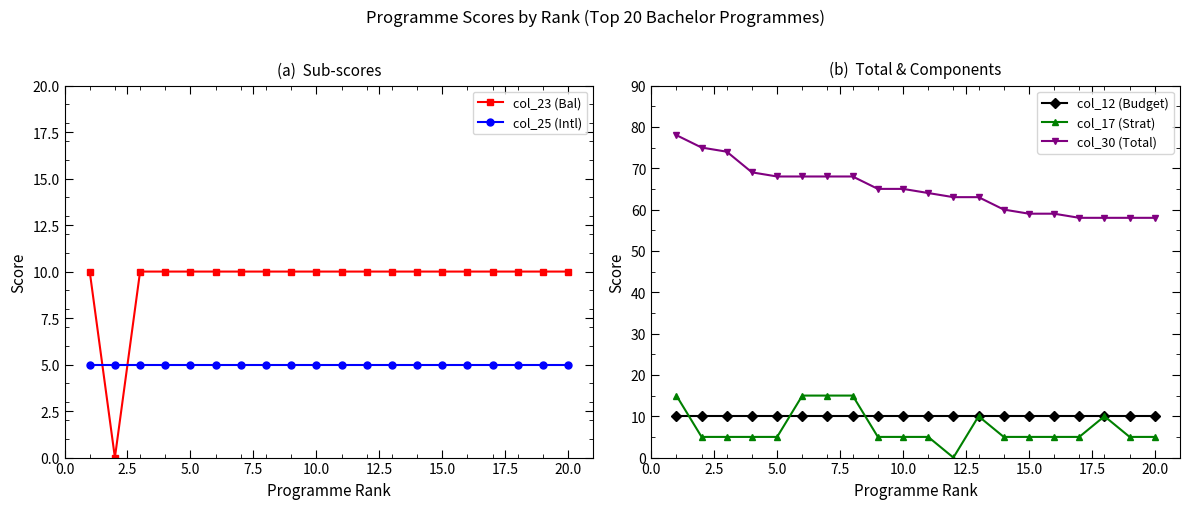

What is the highest value of the col_30 (Total) series?

78